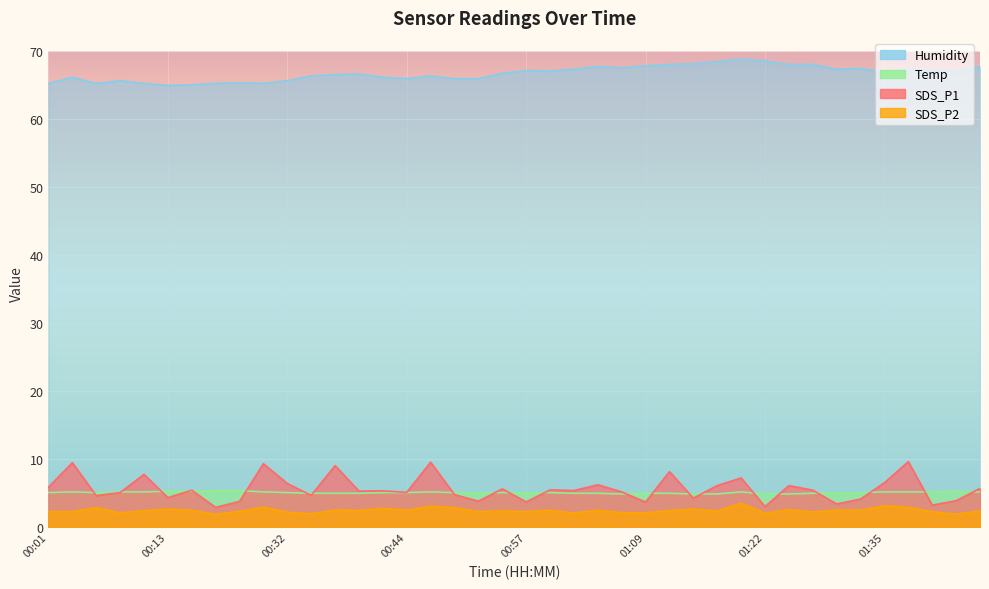

True or false: Humidity and SDS_P1 intersect in this chart.

False